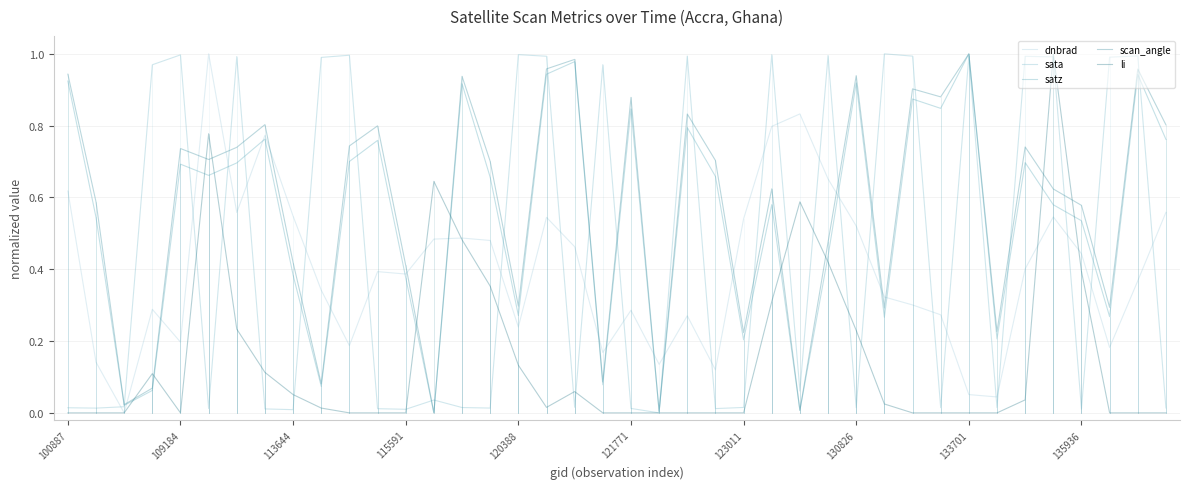

How many distinct data groups are displayed?

5